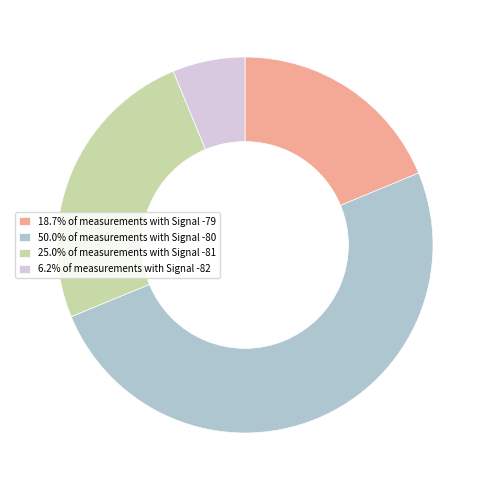

What is the ratio of the value at 25.0% of measurements with Signal -81 to the value at 50.0% of measurements with Signal -80?

0.5